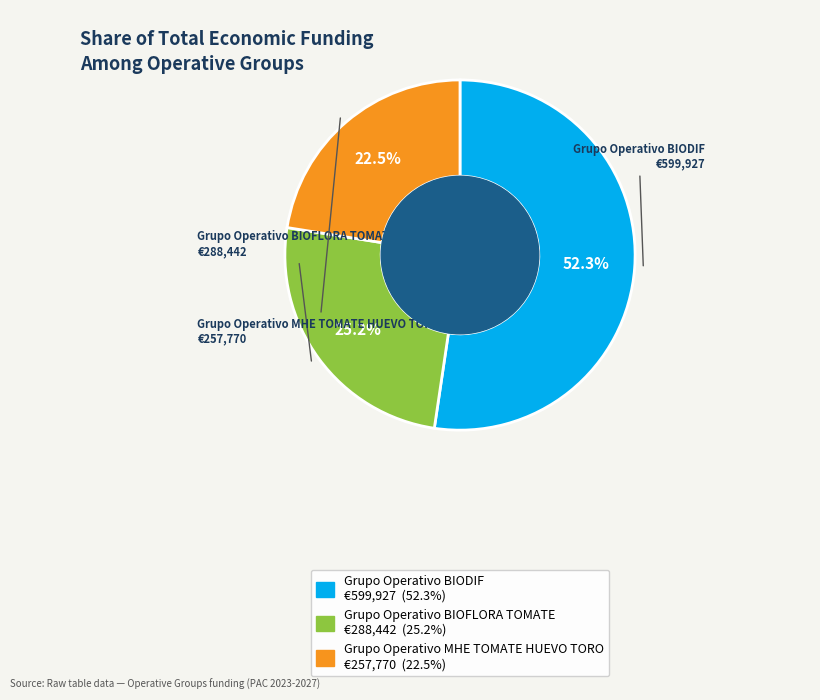

To the nearest percent, what percentage of the pie is Grupo Operativo MHE TOMATE HUEVO TORO?

22%